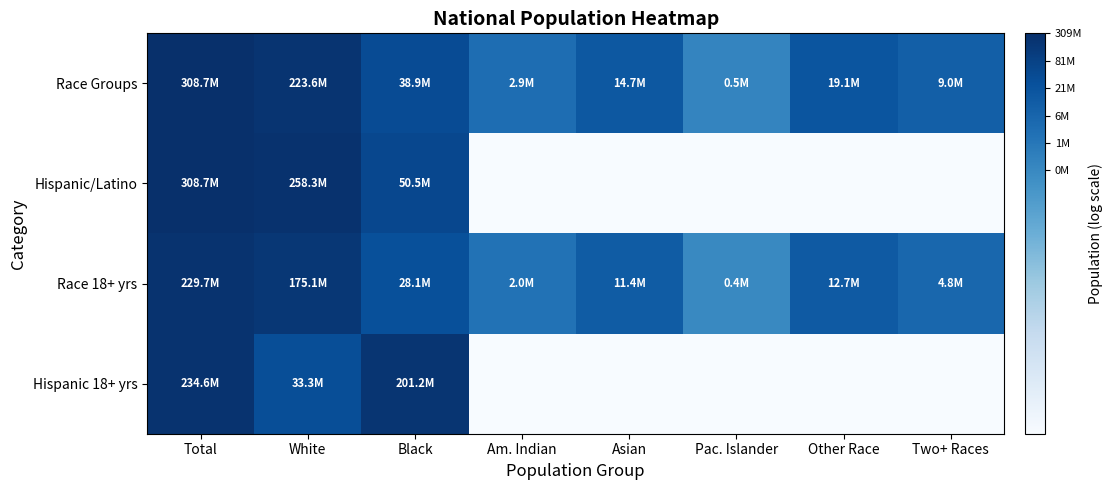

At which category is the sum across all series the highest?

Total